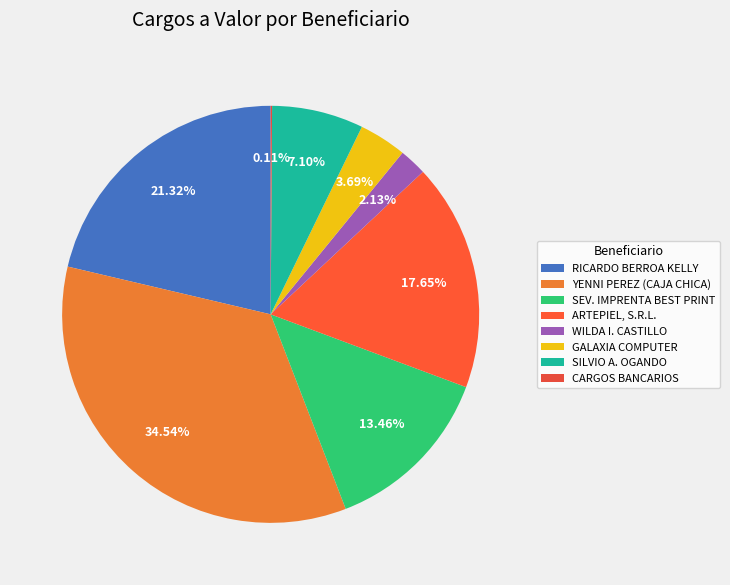

Rank the categories by value from lowest to highest.

CARGOS BANCARIOS, WILDA I. CASTILLO, GALAXIA COMPUTER, SILVIO A. OGANDO, SEV. IMPRENTA BEST PRINT, ARTEPIEL, S.R.L., RICARDO BERROA KELLY, YENNI PEREZ (CAJA CHICA)